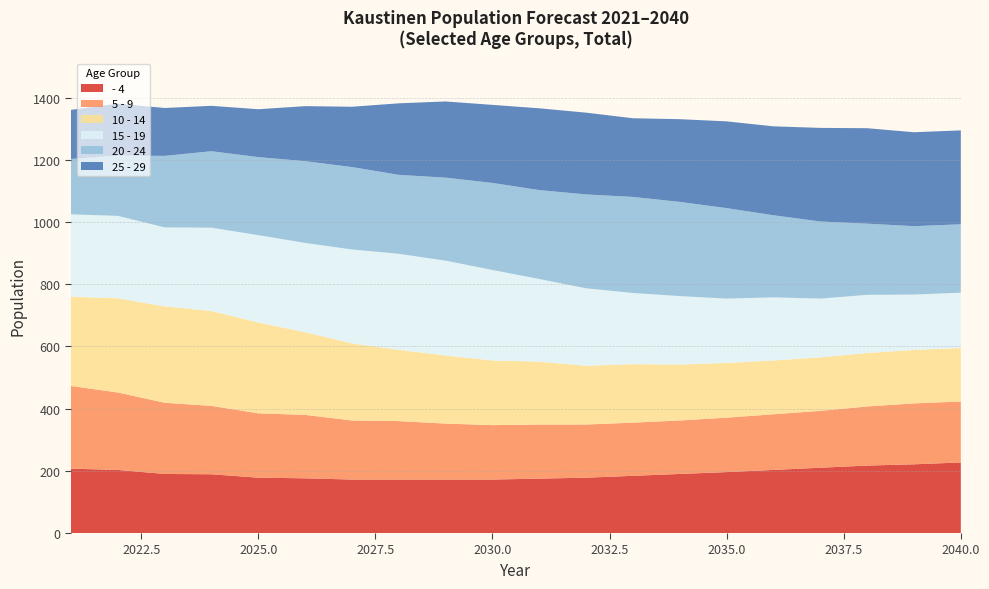

What is the lowest value of the - 4 series?

172